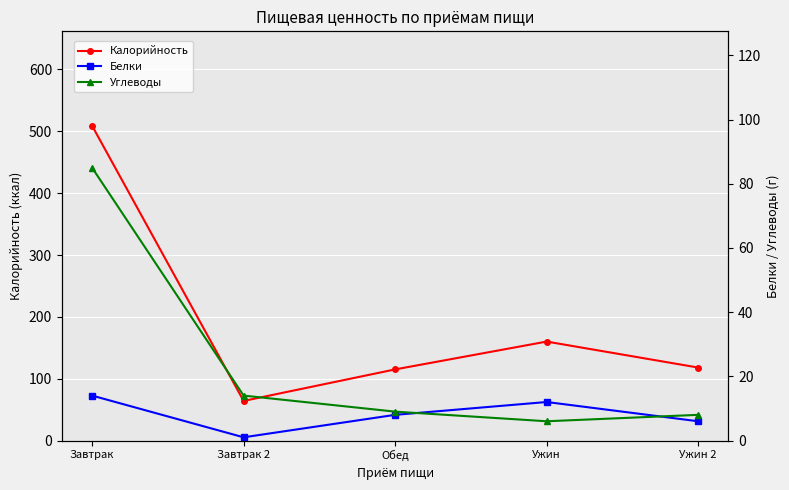

How many data points in Белки are less than 8?

2